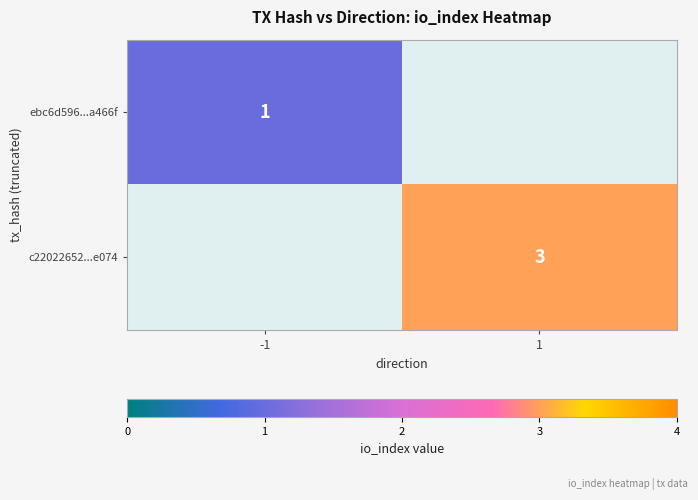

True or false: ebc6d596...a466f has a value of 1 at -1.

True